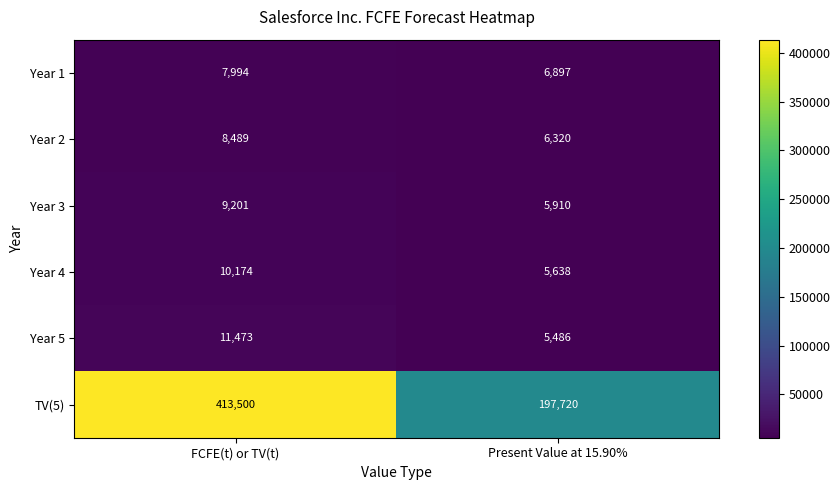

What is the highest value of the Year 2 series?

8489